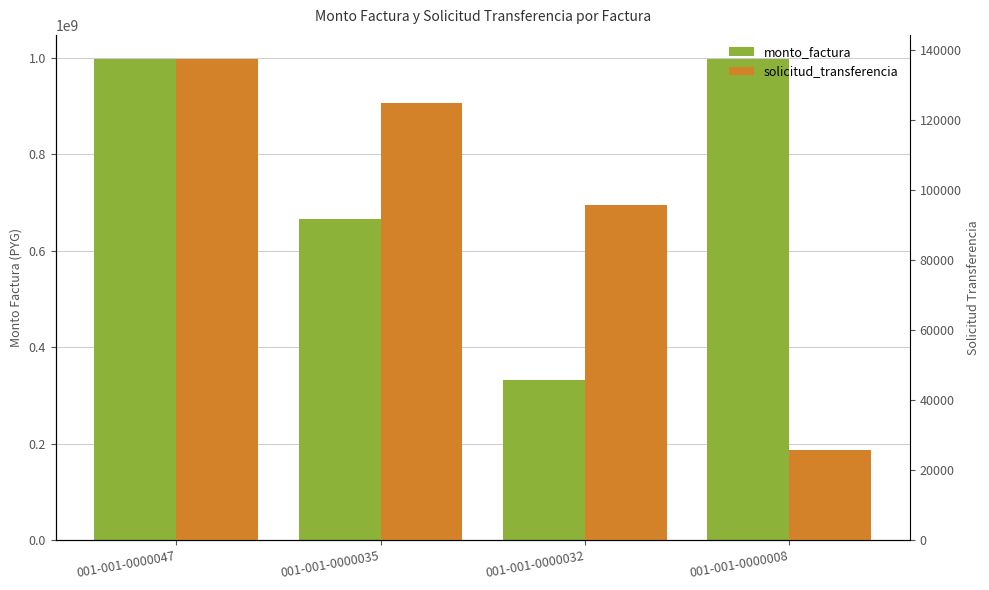

The value of monto_factura at 001-001-0000035 is 343132514. True or false?

False